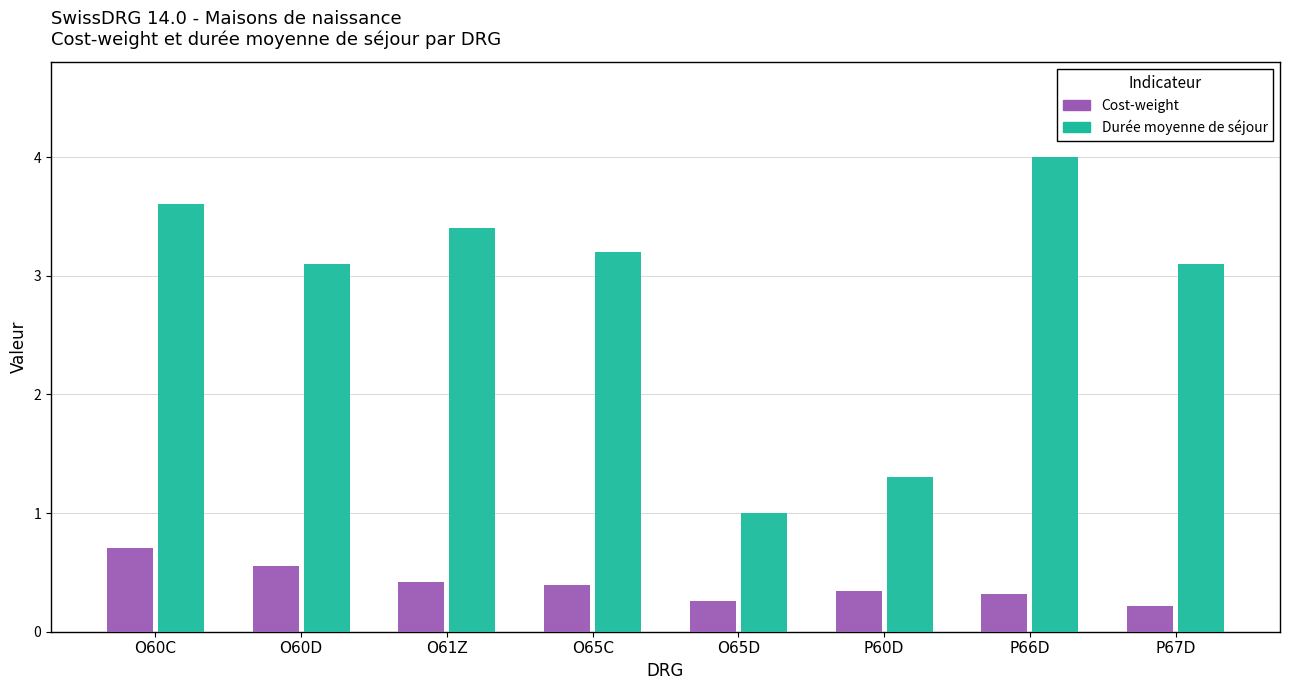

Is it true that Cost-weight equals 0.3 at P66D?

True